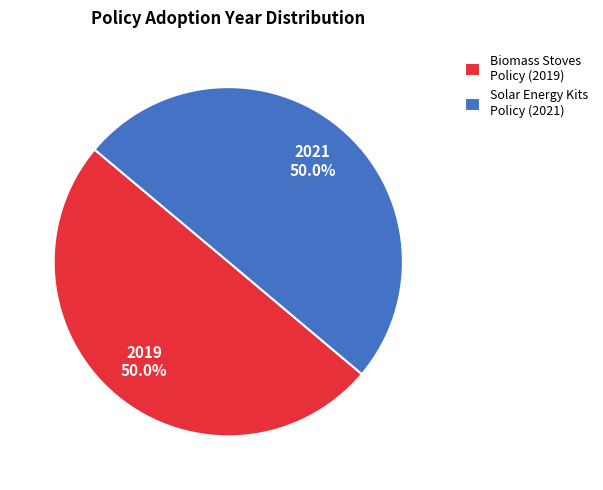

What is the ratio of the value at Solar Energy Kits Policy (2021) to the value at Biomass Stoves Policy (2019)?

1.0